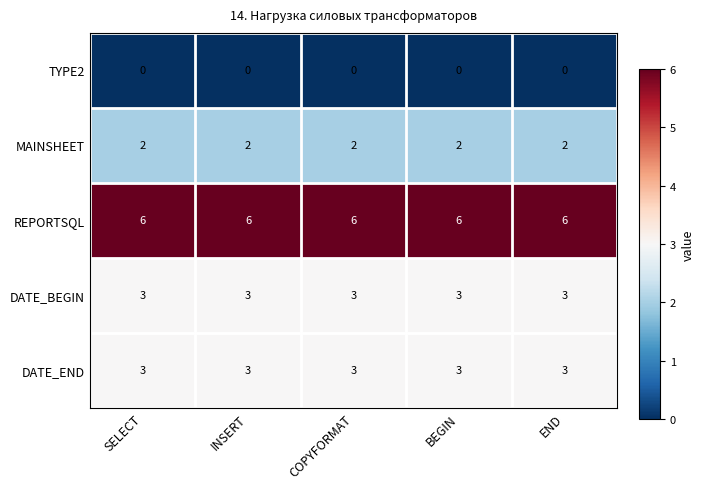

What is the difference between the highest and lowest values at COPYFORMAT?

6